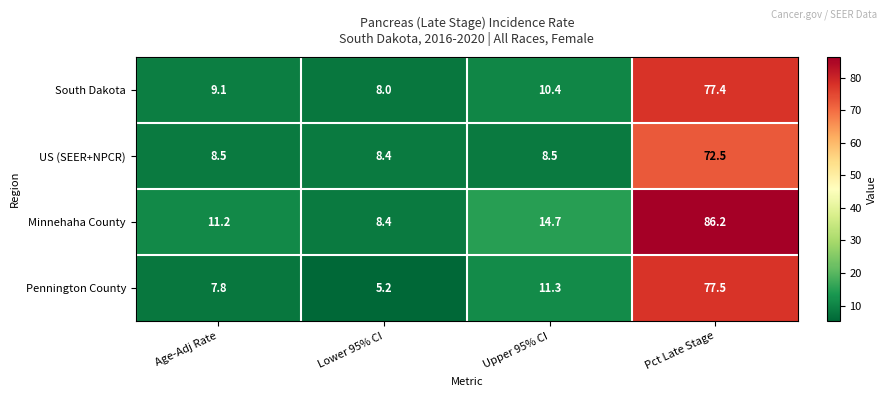

How many distinct data groups are displayed?

4